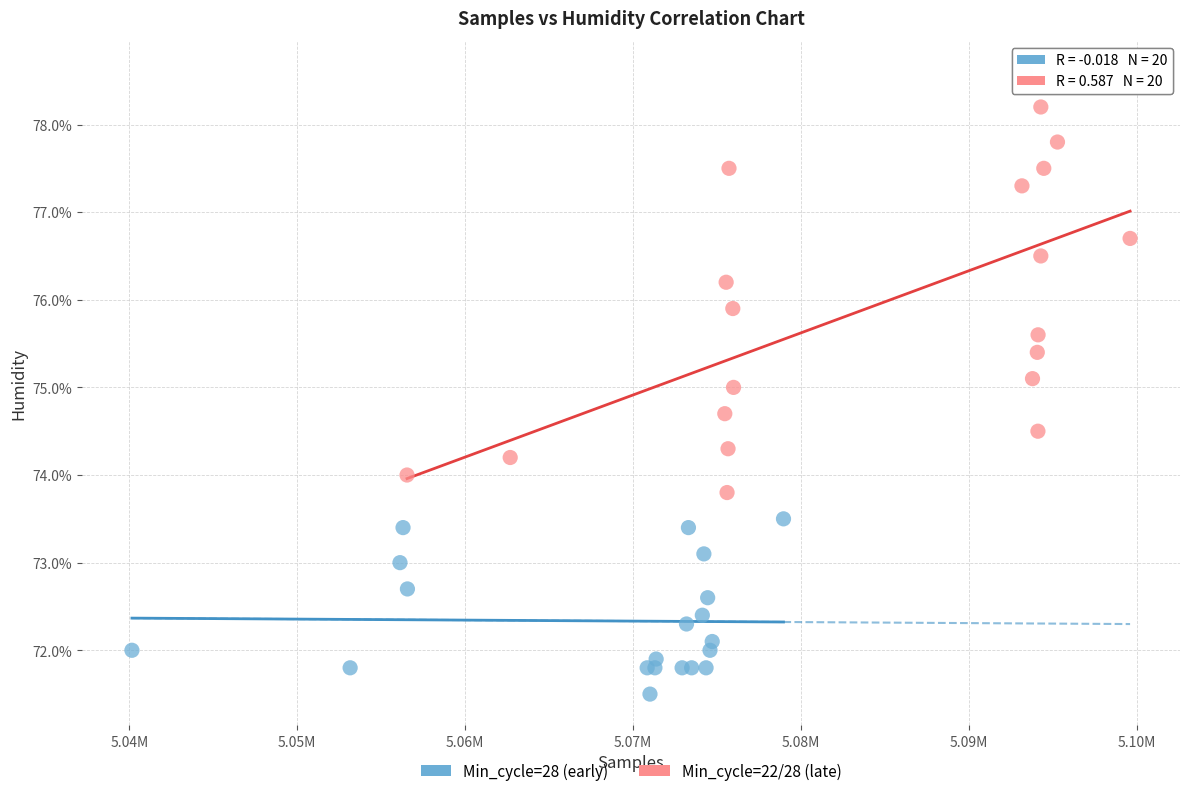

Which series contains the lowest Y value?

Min_cycle=28 (early)